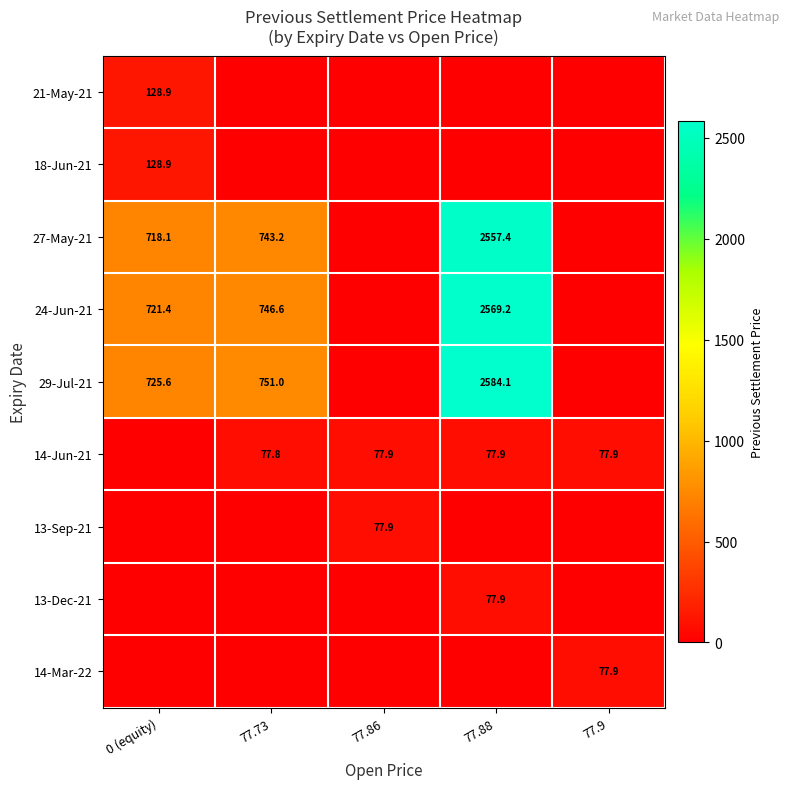

The value of 13-Sep-21 at 77.86 is 77.9. True or false?

True